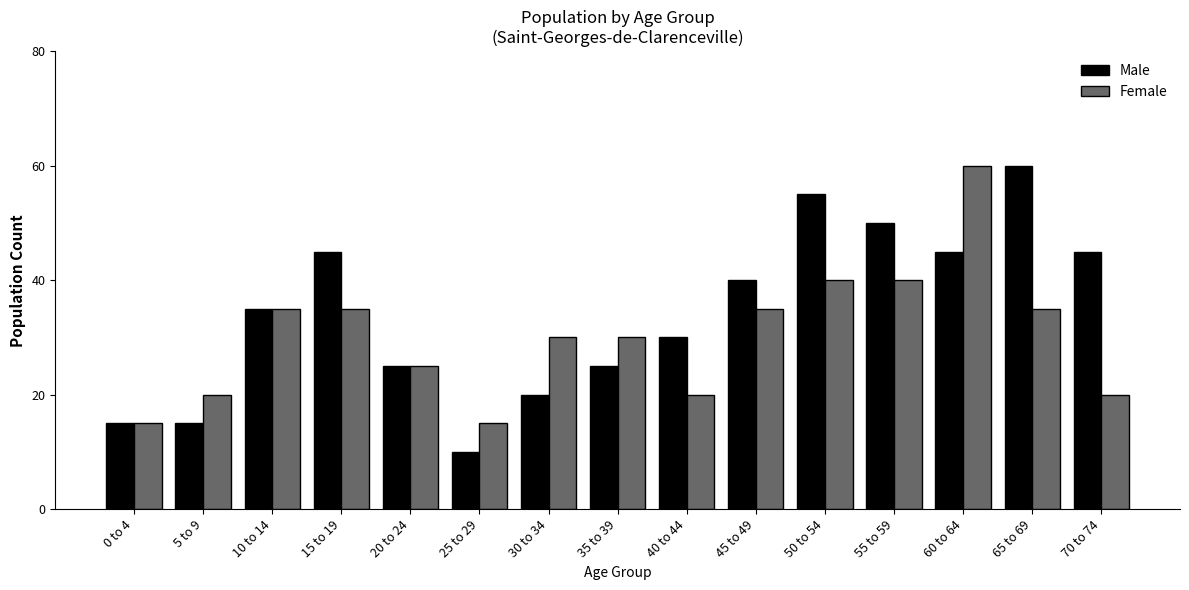

How many bars are there in each group?

2